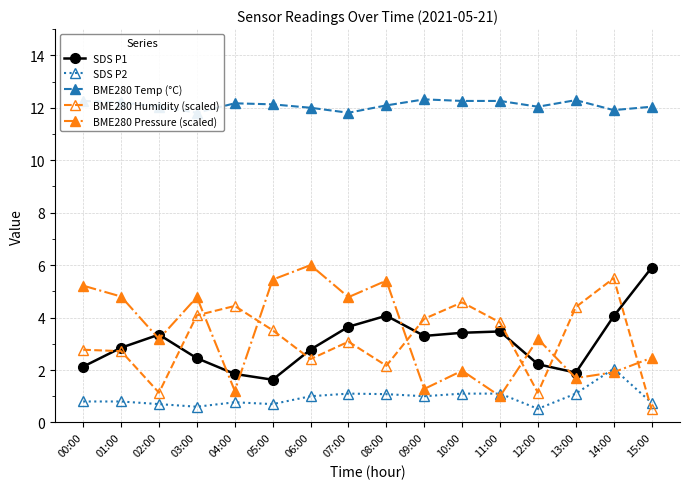

What is the minimum value for BME280 Humidity (scaled)?

0.5